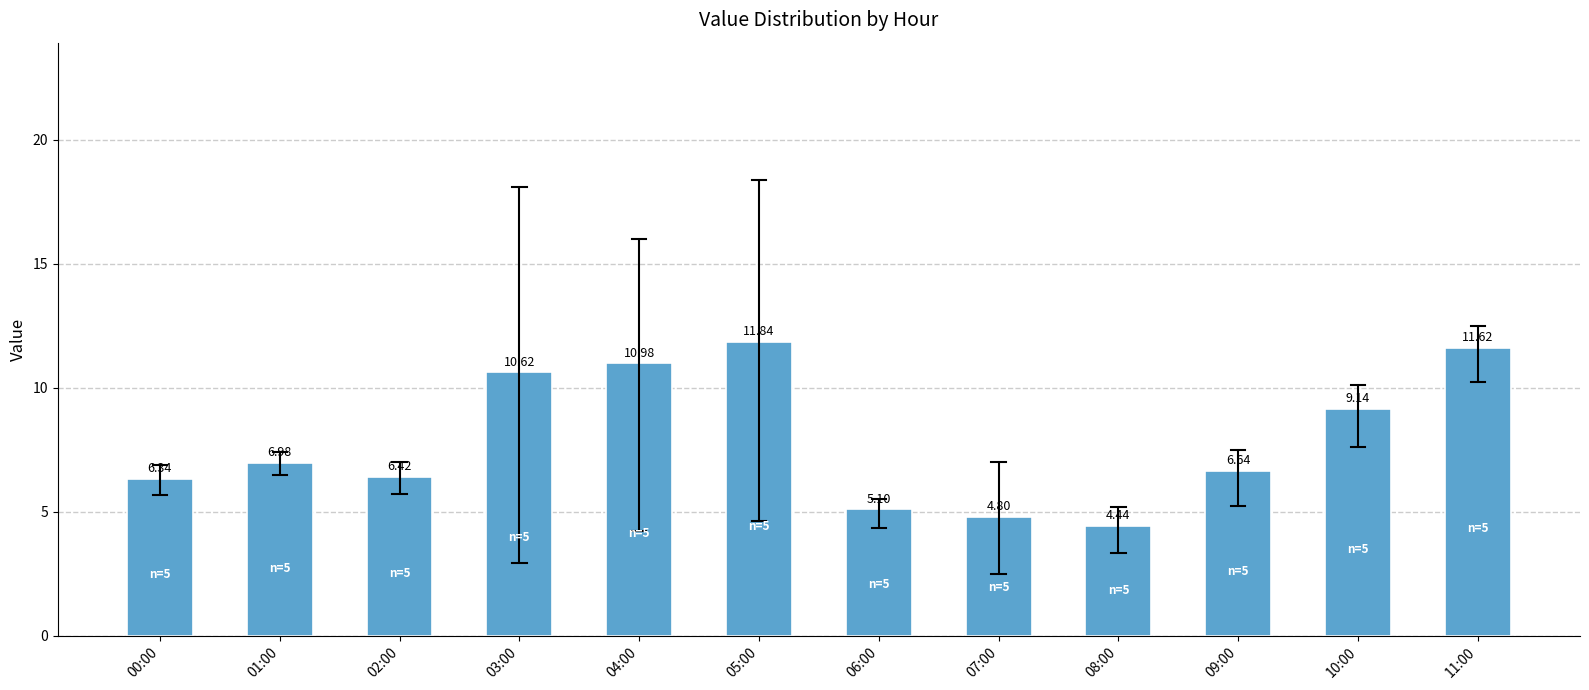

What is the average value?

7.9